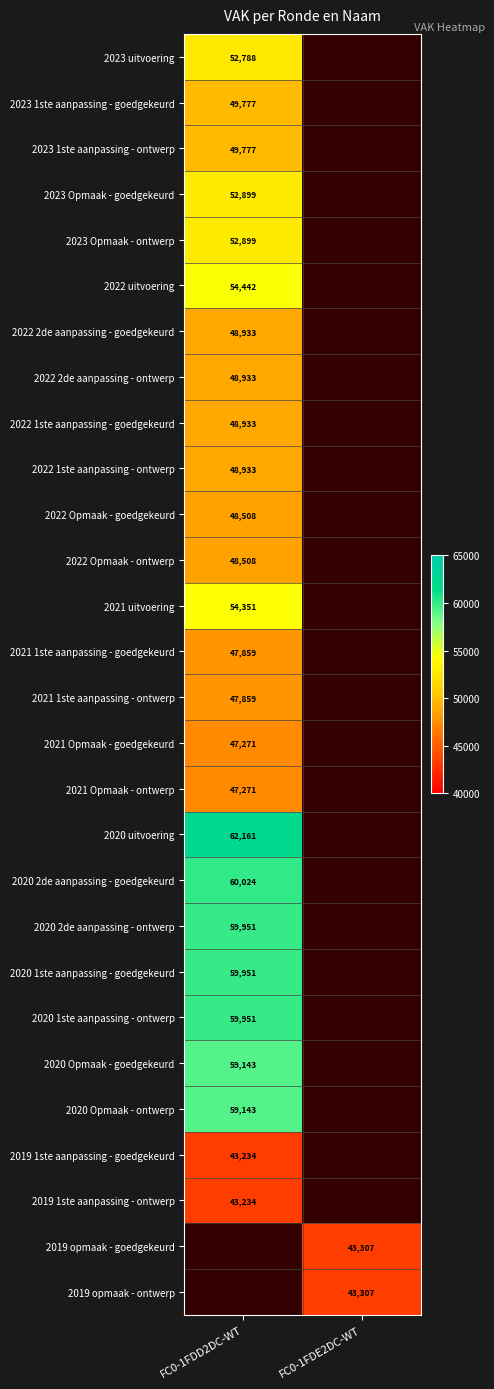

Is it true that 2021 1ste aanpassing - ontwerp equals 47859 at FC0-1FDD2DC-WT?

True